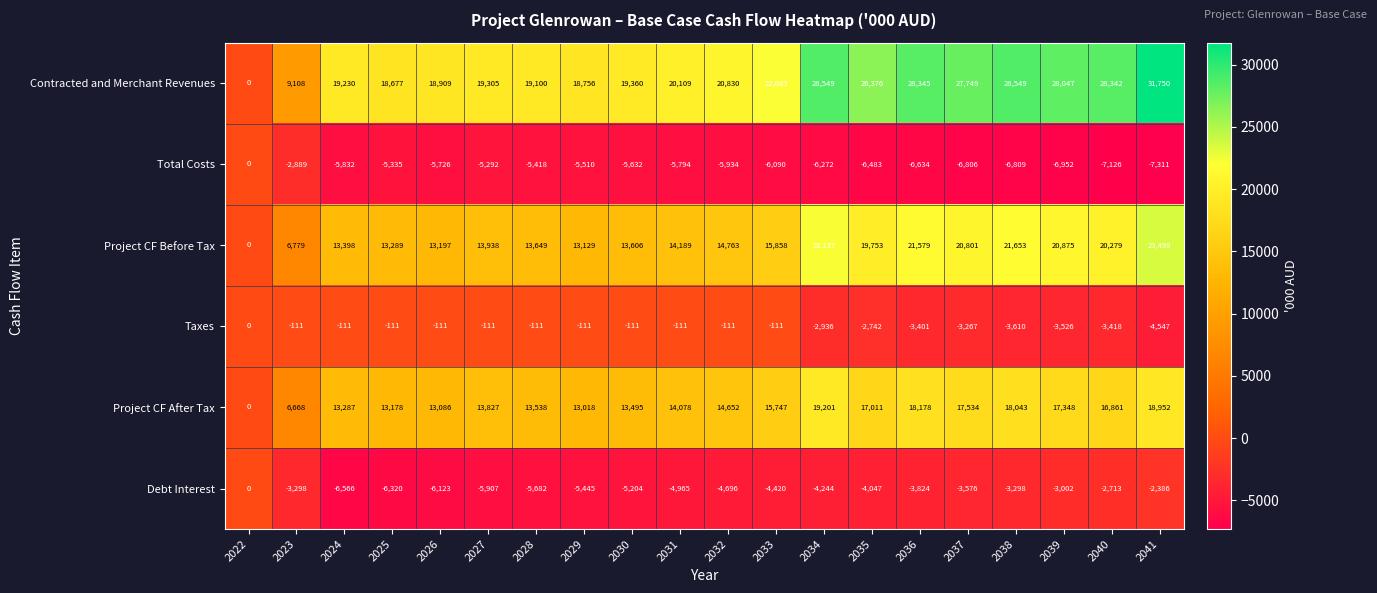

At which category is the sum across all series the highest?

2041